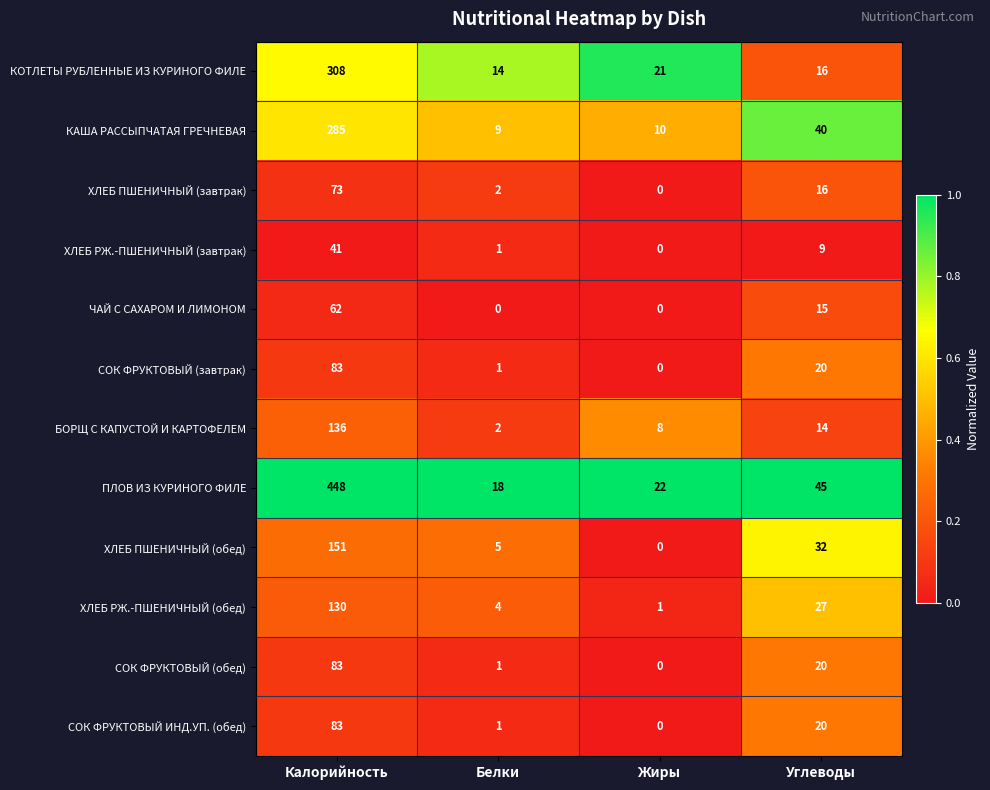

The КАША РАССЫПЧАТАЯ ГРЕЧНЕВАЯ series shows 9 at Белки. True or false?

True